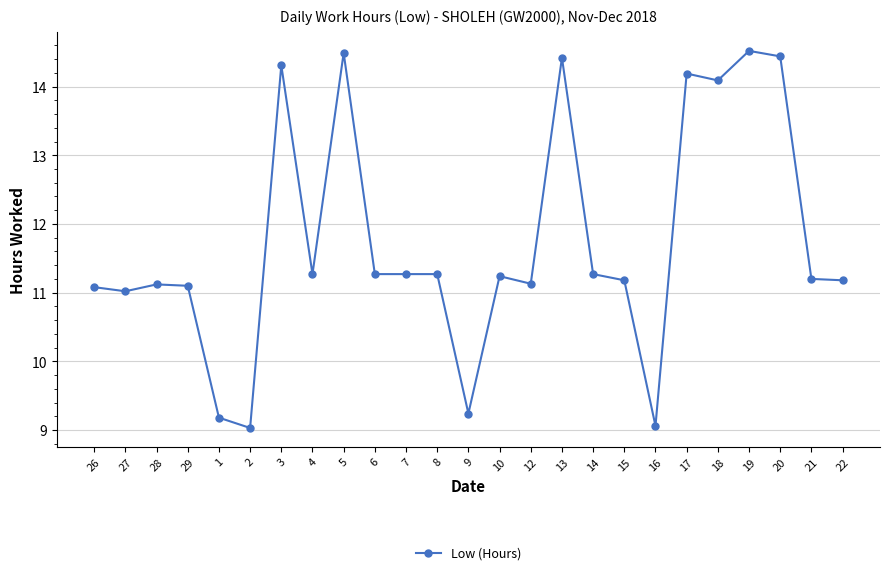

Where is the first local minimum?

27